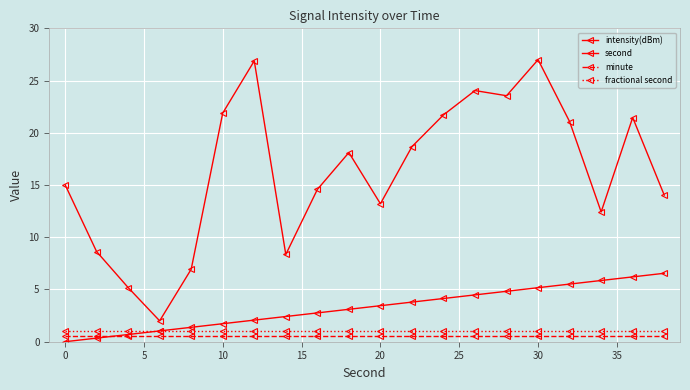

List the series in order of their peak value, lowest first.

minute, fractional second, second, intensity(dBm)